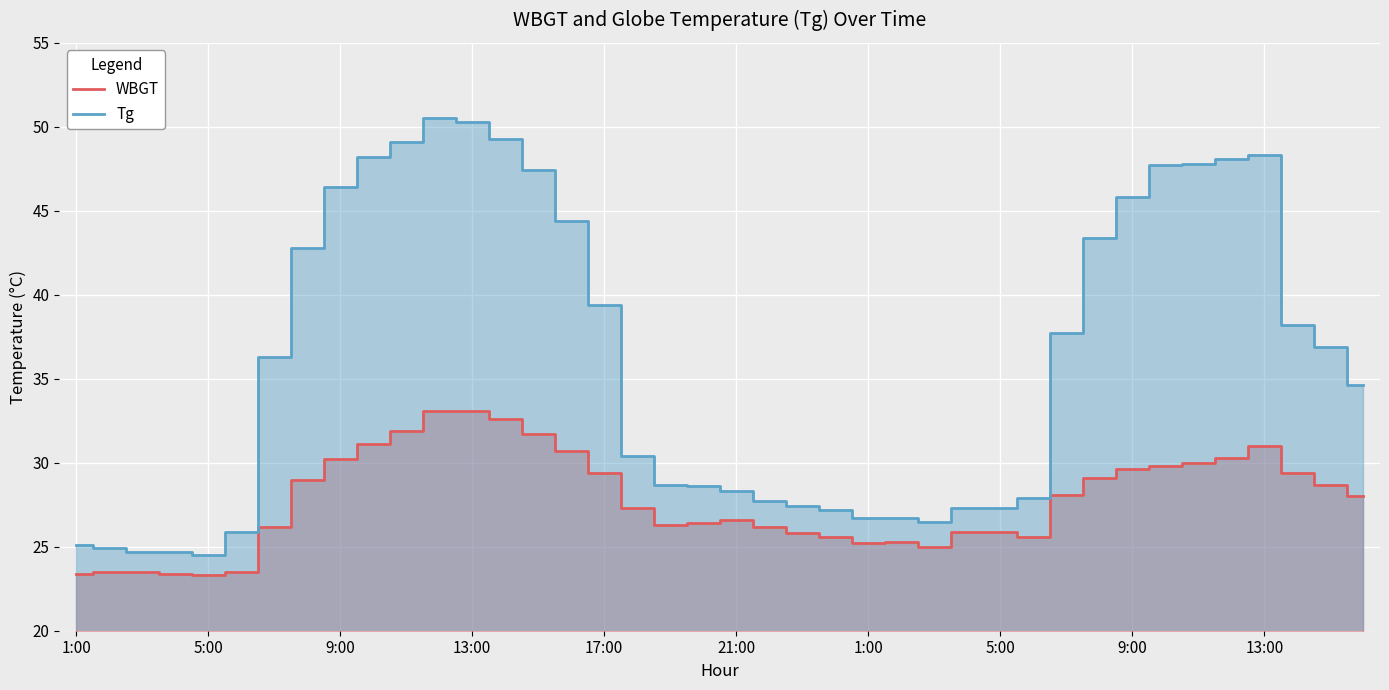

What are all the series names shown in the legend?

WBGT, Tg